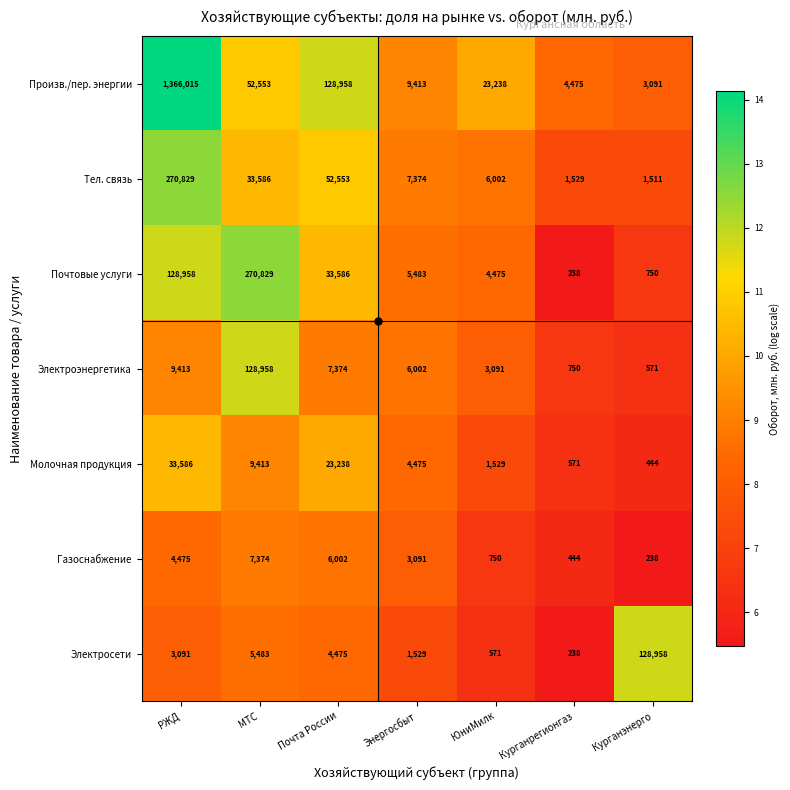

Which series has the largest range (max minus min)?

Произв./пер. энергии